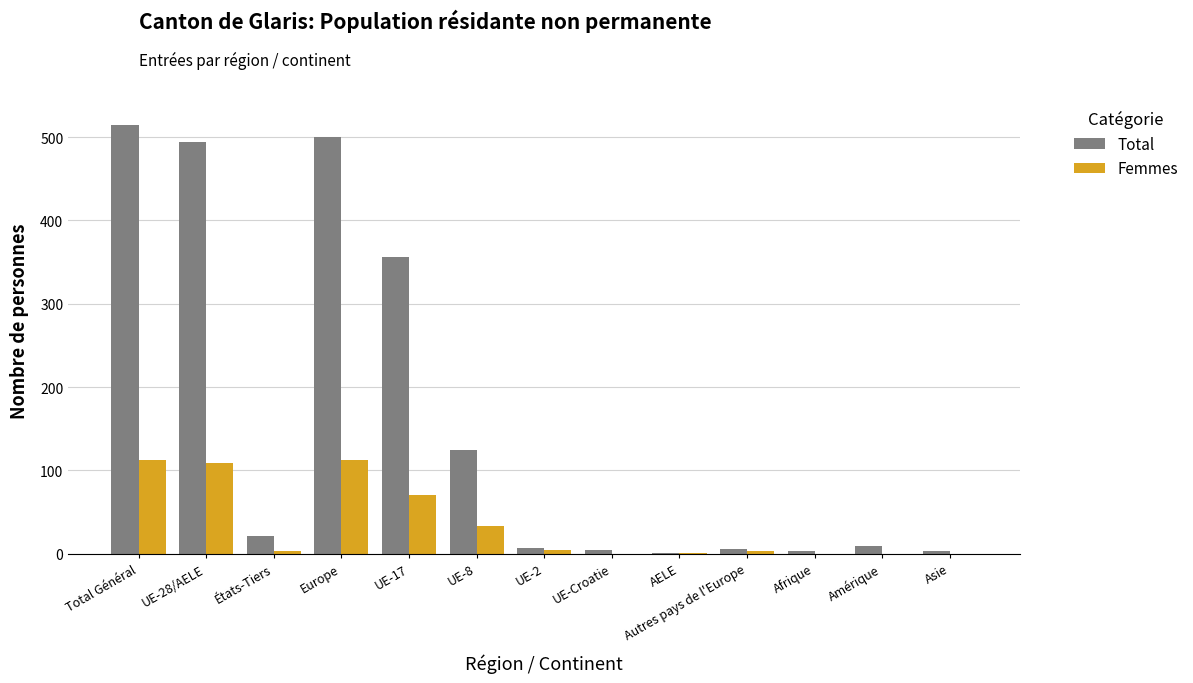

What is the highest value of the Femmes series?

112